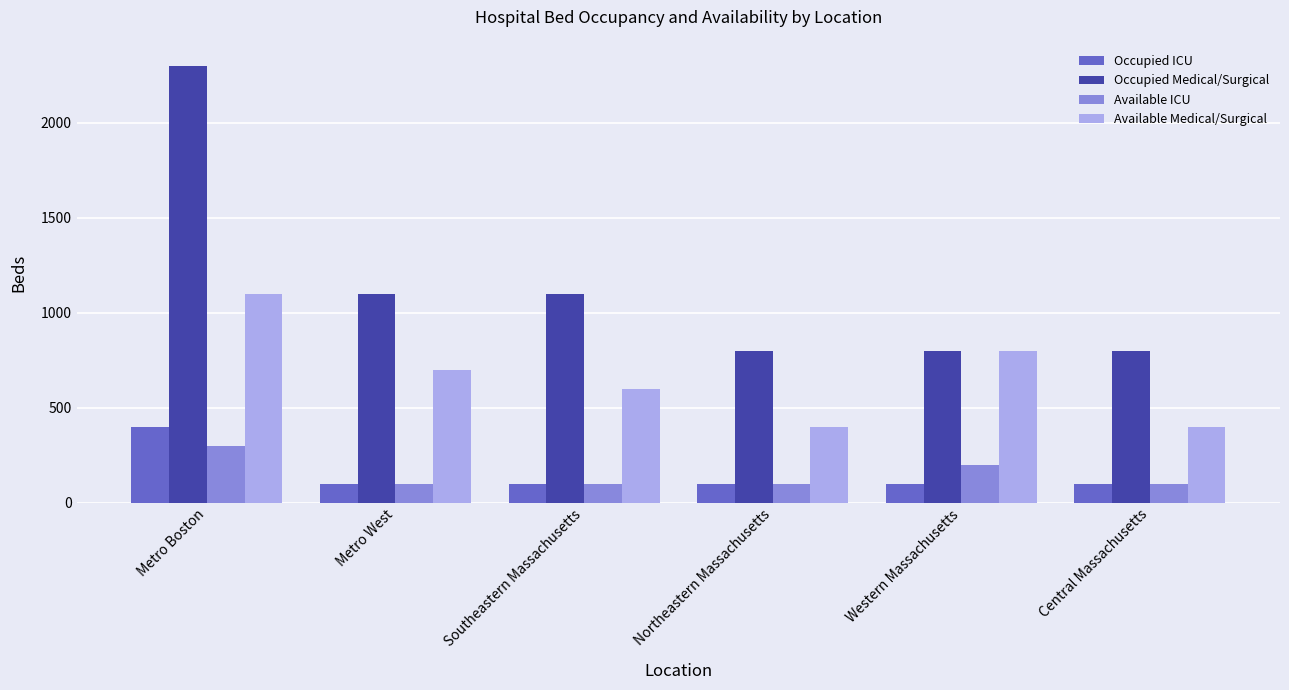

Between Northeastern Massachusetts and Western Massachusetts, which series saw the biggest shift?

Available Medical/Surgical